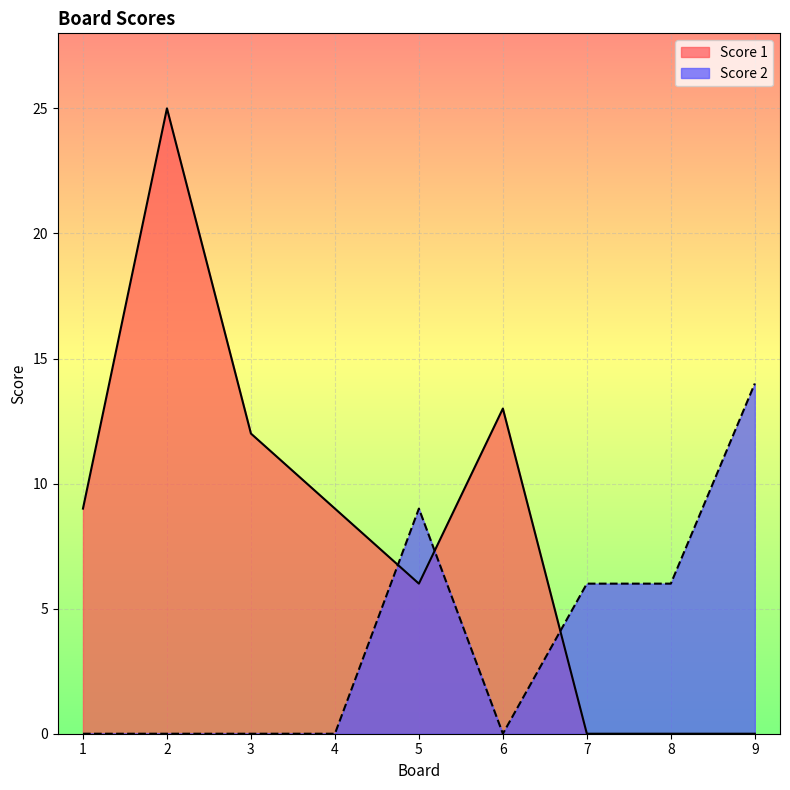

What is the maximum value for Score 1?

25